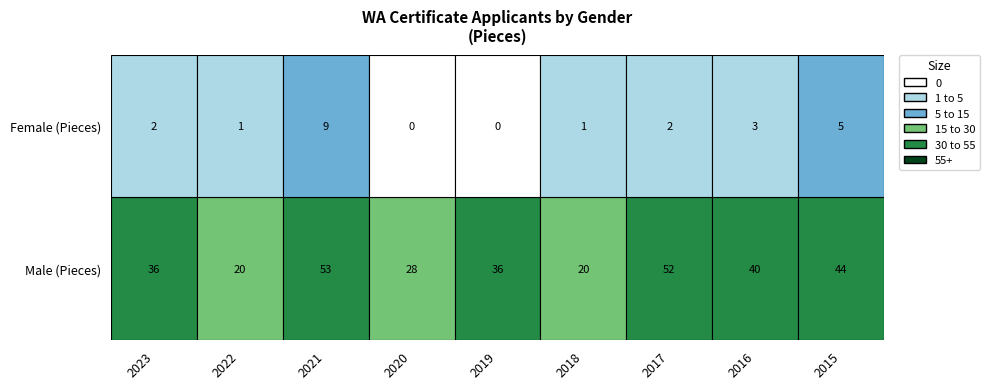

What is the average value of the Female (Pieces) series?

3